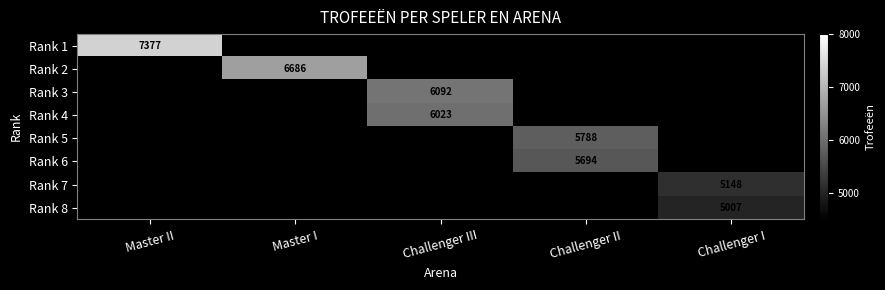

True or false: Rank 3 has a value of 6092 at Challenger III.

True